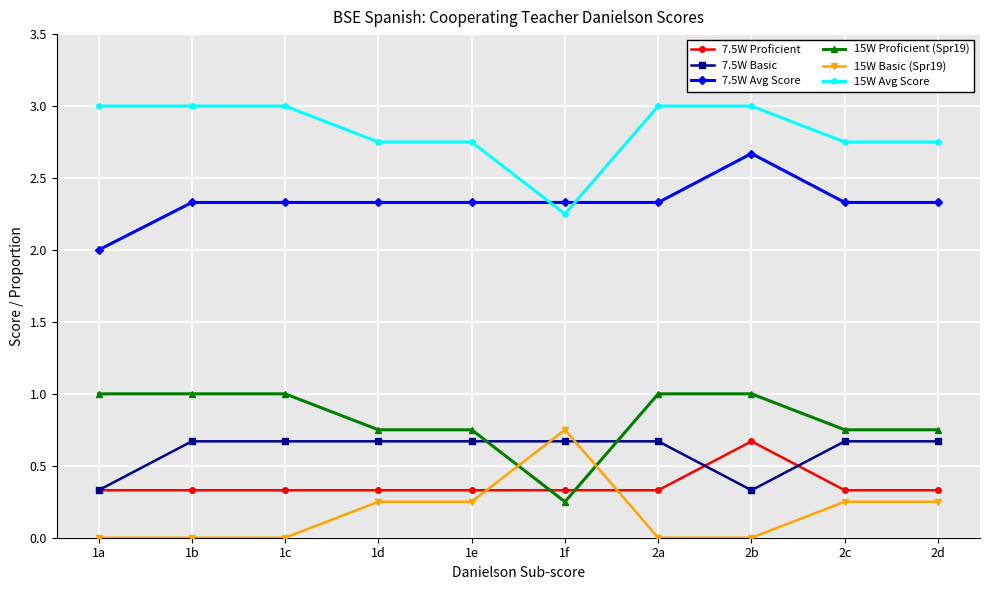

Does the chart display data point markers on the line(s)?

Yes